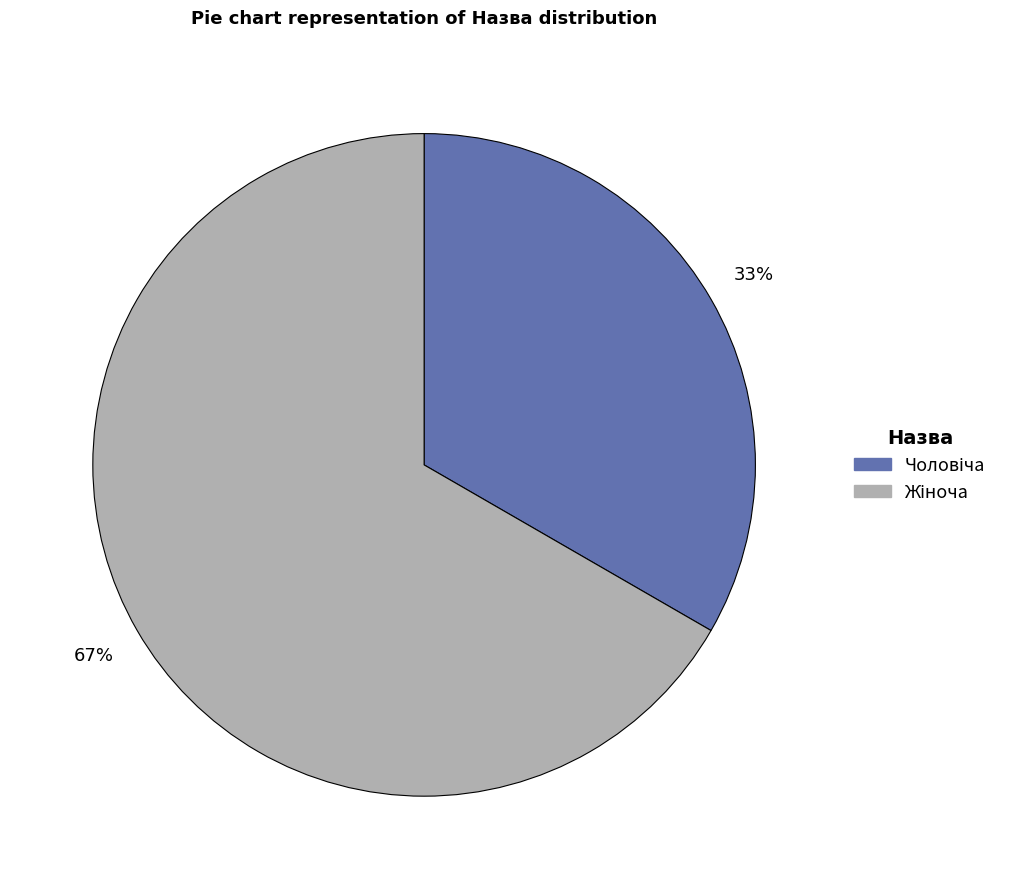

Is there any slice that represents more than half of the pie?

Yes